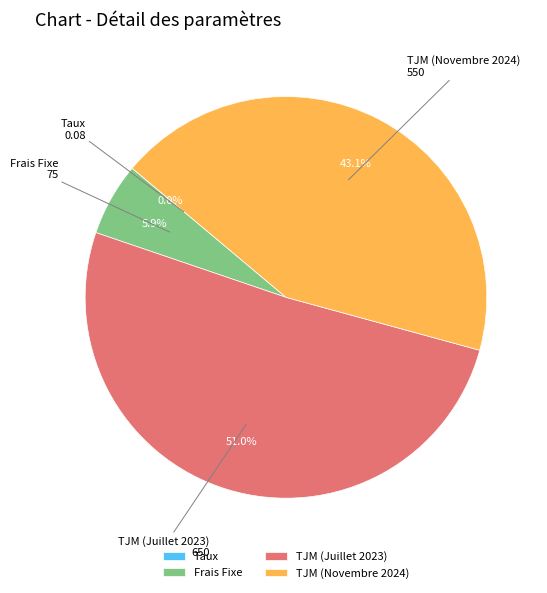

What is the total percentage of TJM (Novembre 2024) and Frais Fixe?

49.0%